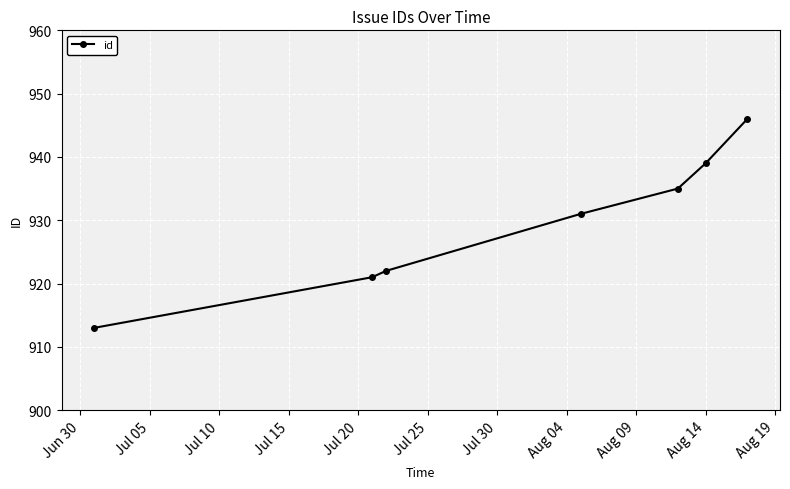

What is the smallest value displayed?

913